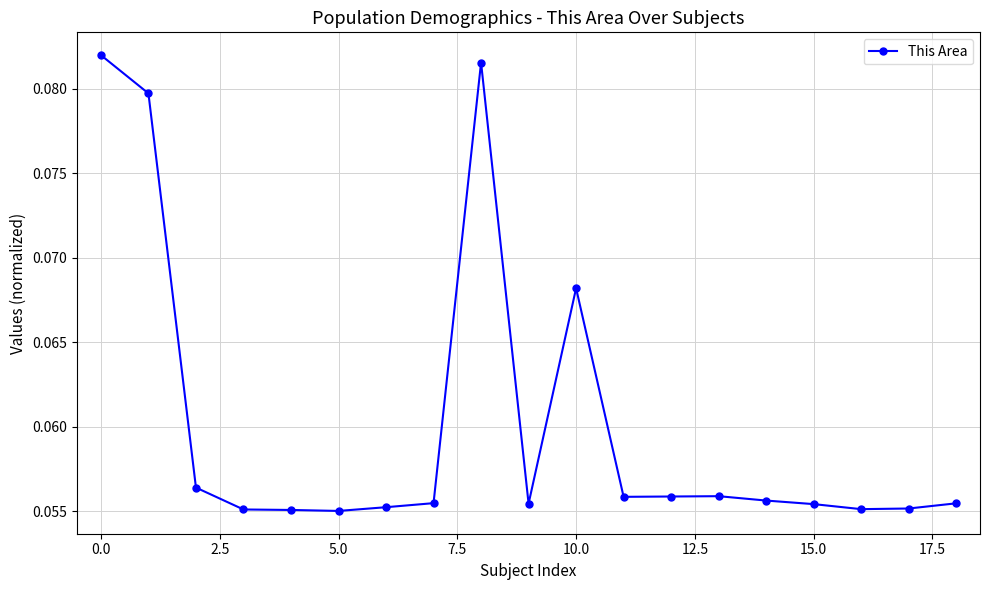

What is the sum of all values?

1.1